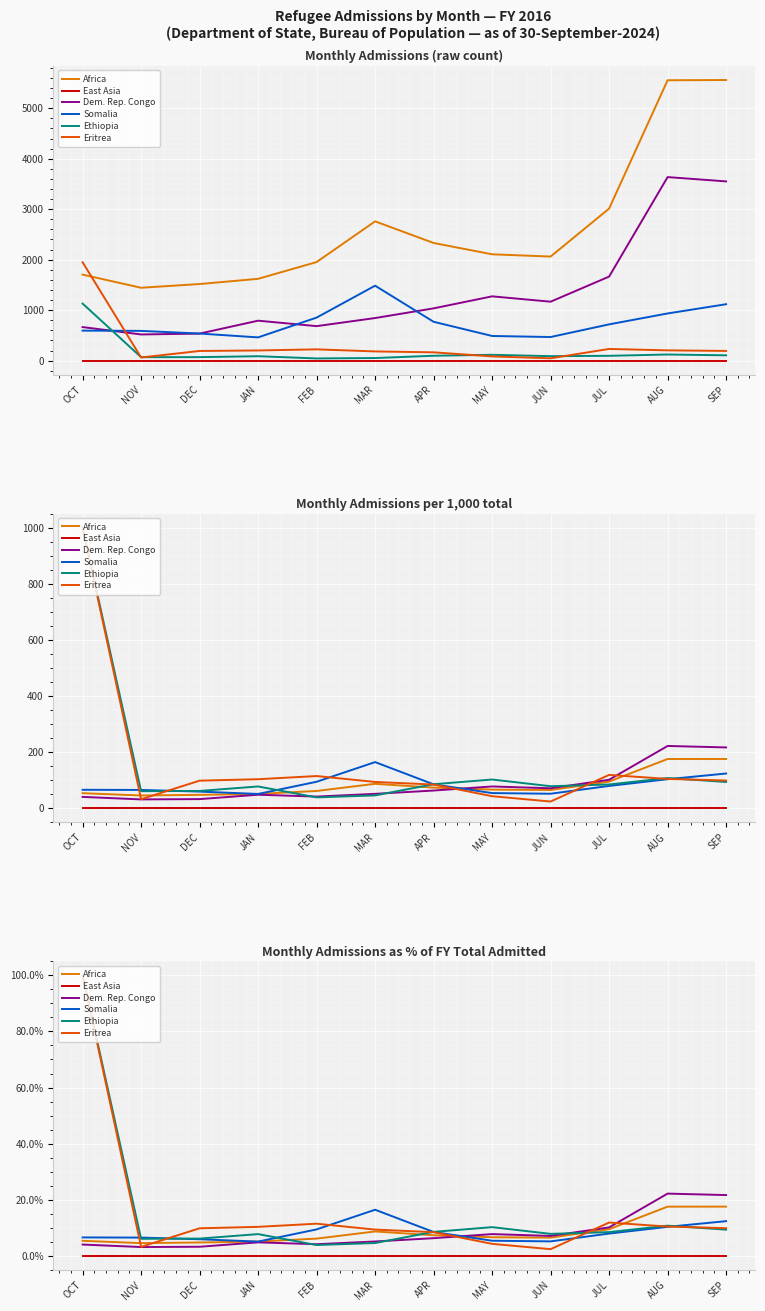

Between OCT and SEP, which series saw the biggest shift?

Ethiopia